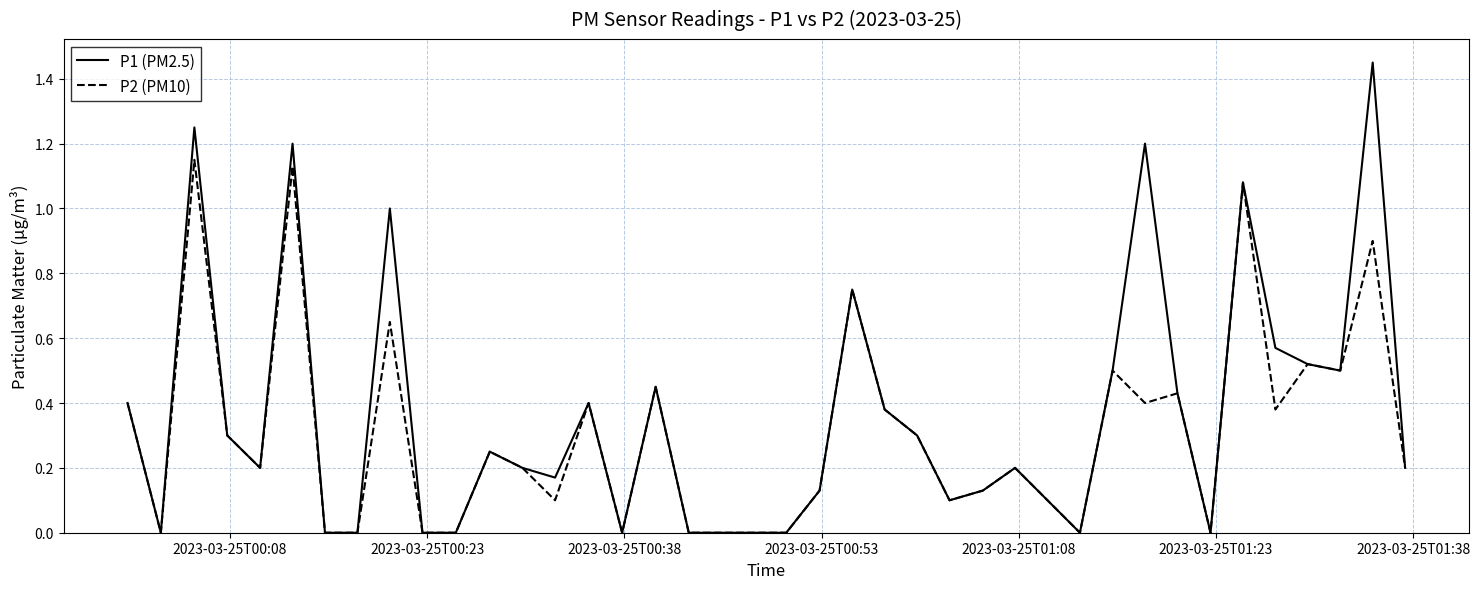

Which series has the widest spread of values?

P1 (PM2.5)